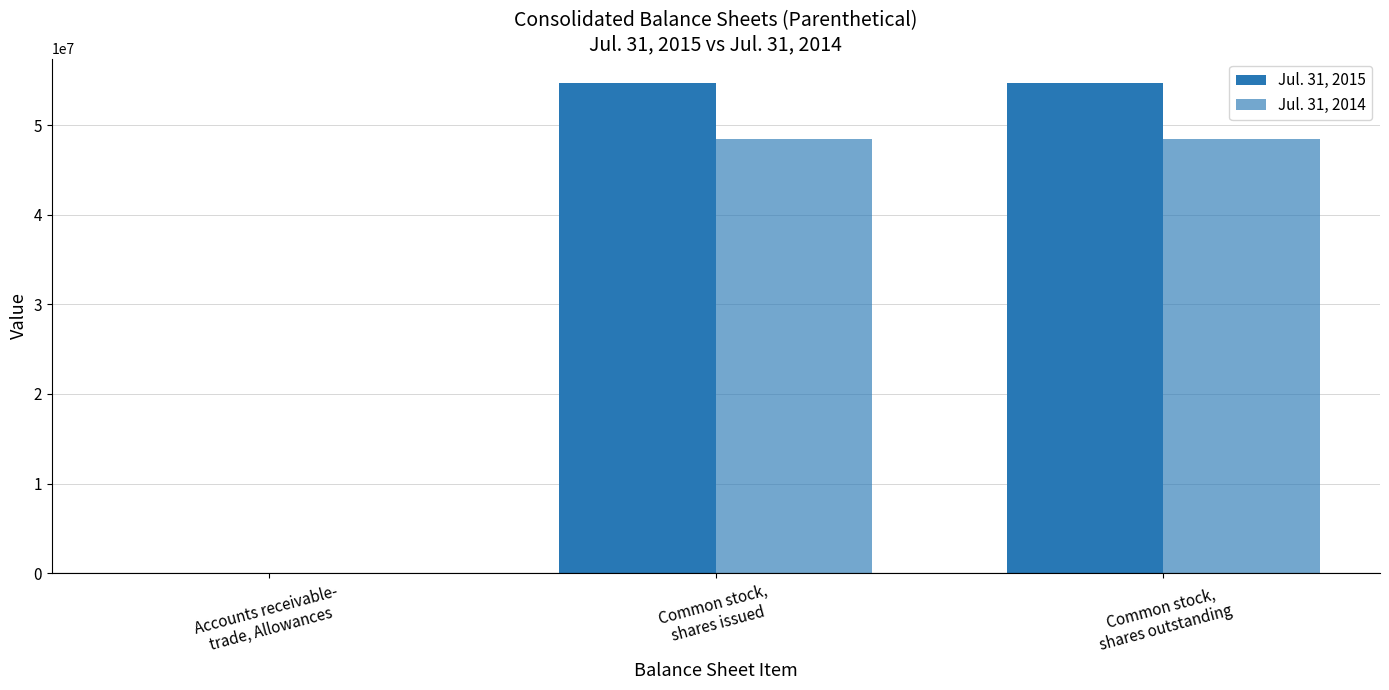

How many distinct data groups are displayed?

2